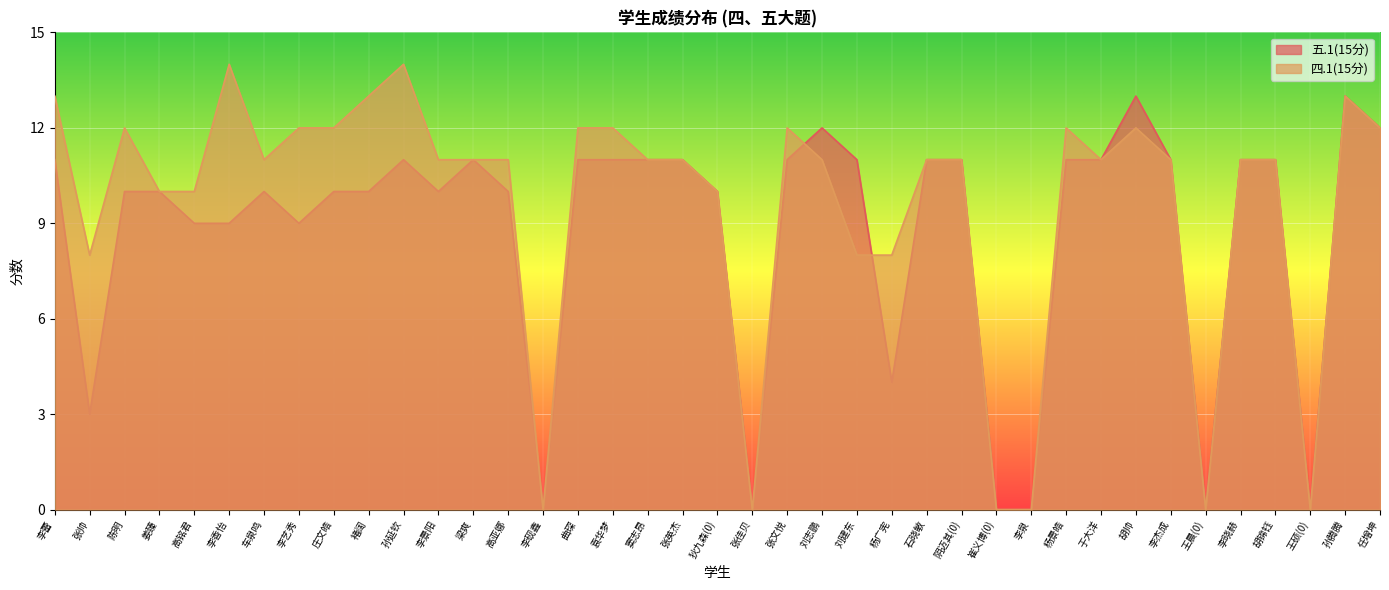

Is it true that 四.1(15分) equals 19 at 于大洋?

False